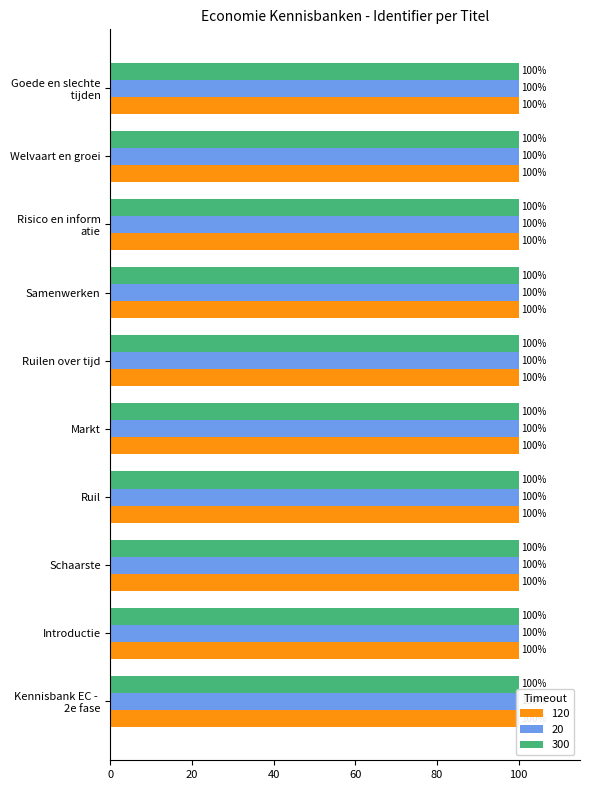

What is the label of the 4th bar from the right?

Samenwerken